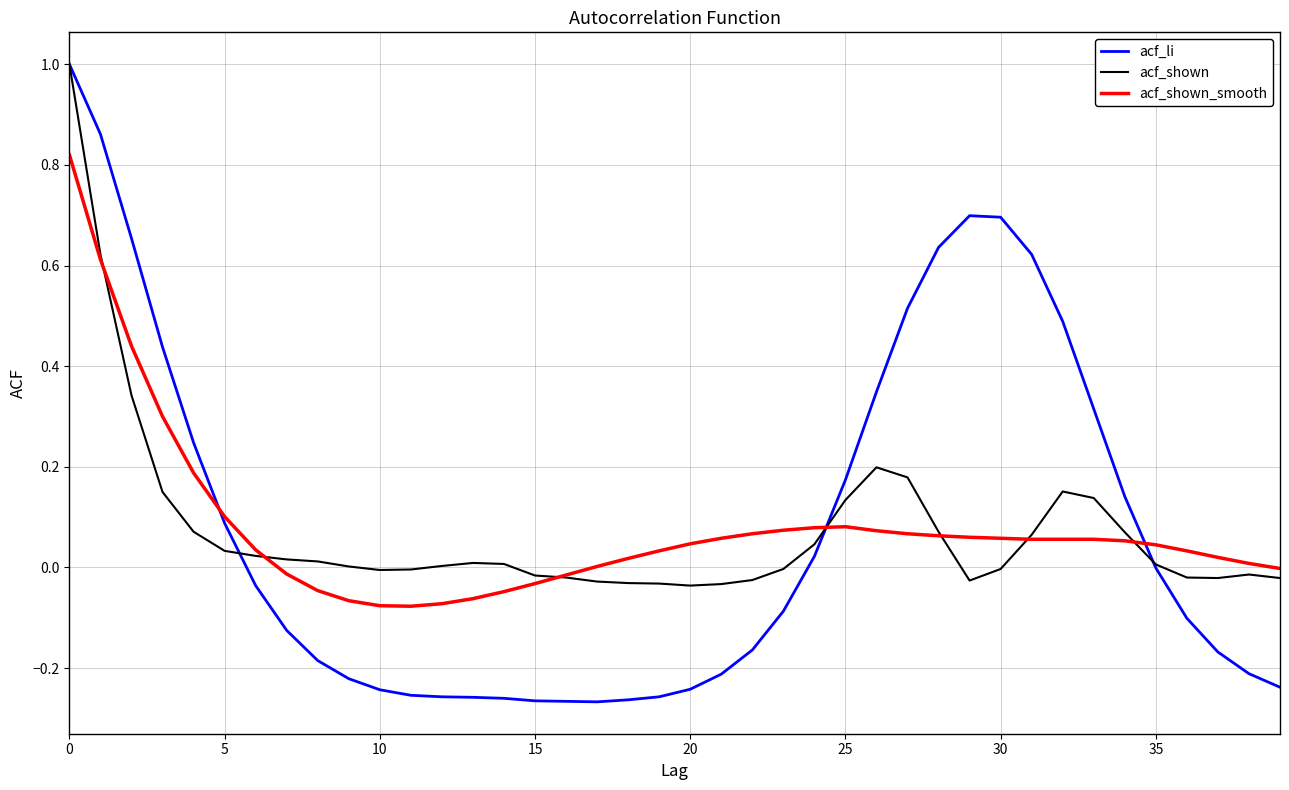

What is the maximum value for acf_li?

1.0